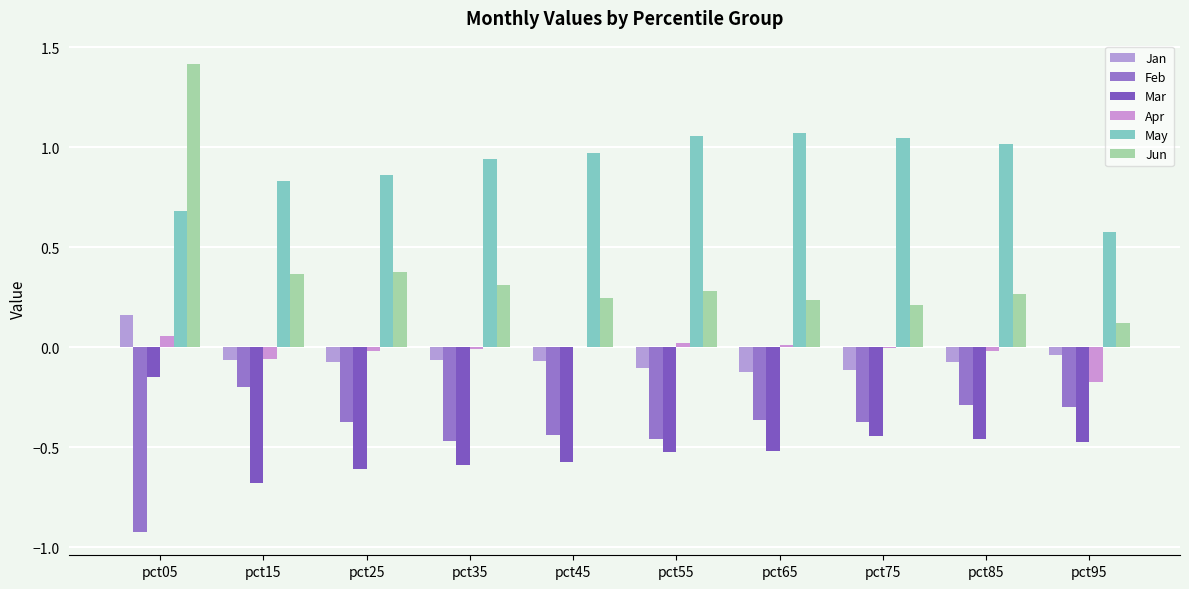

Are the bars grouped side by side (vs. stacked)?

Yes